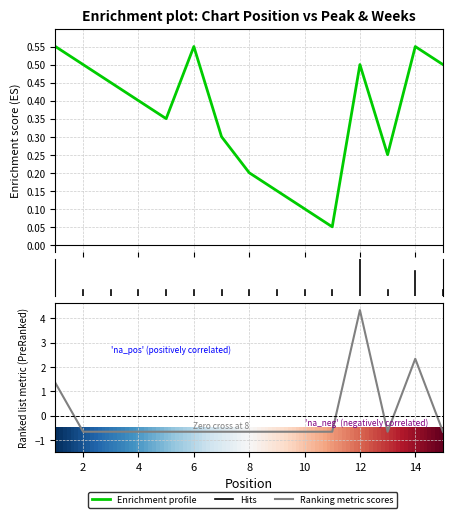

Does the chart display data point markers on the line(s)?

No